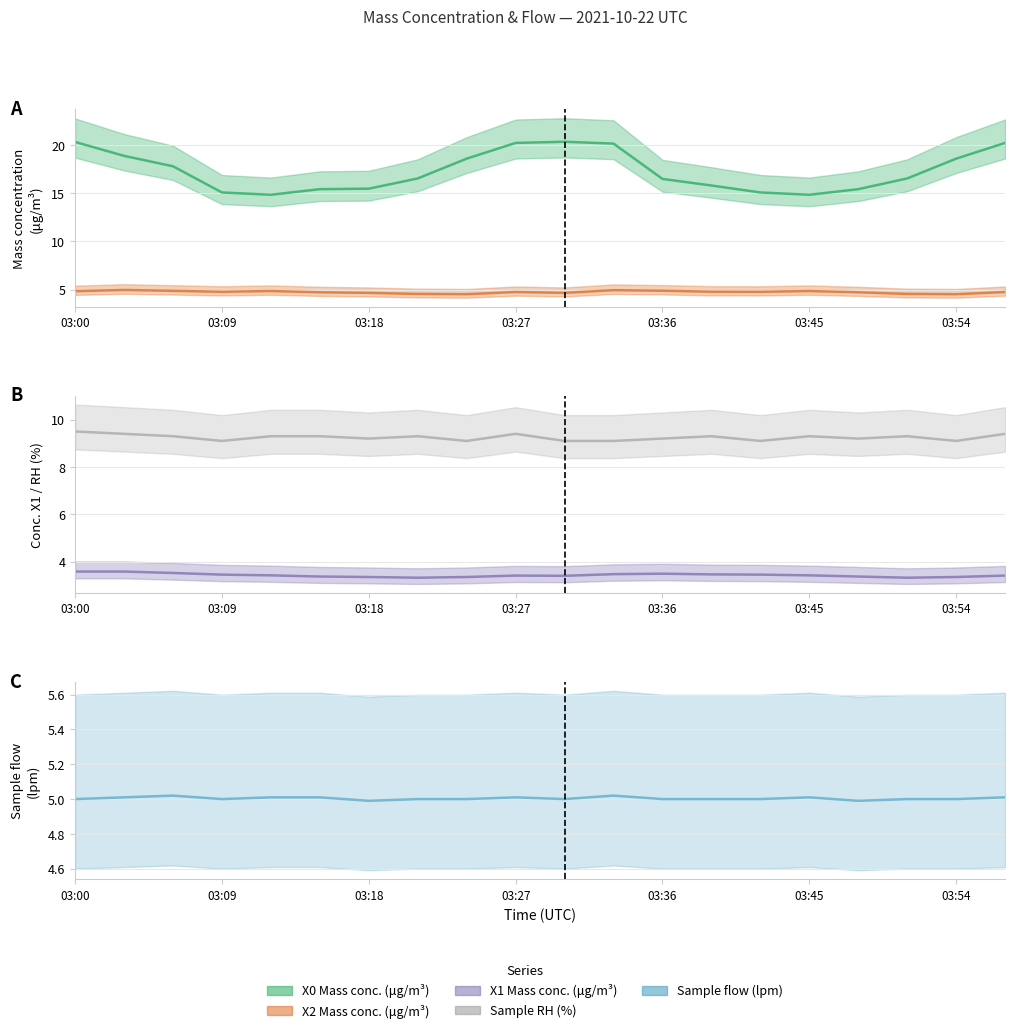

How many data points in X0_M11 (Mass conc. μg/m³) are less than 16?

8